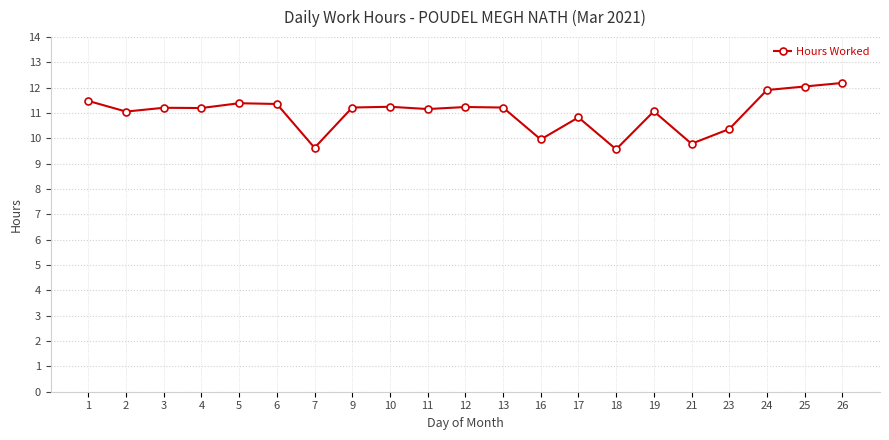

What is the difference between the values at 11 and 18?

1.6